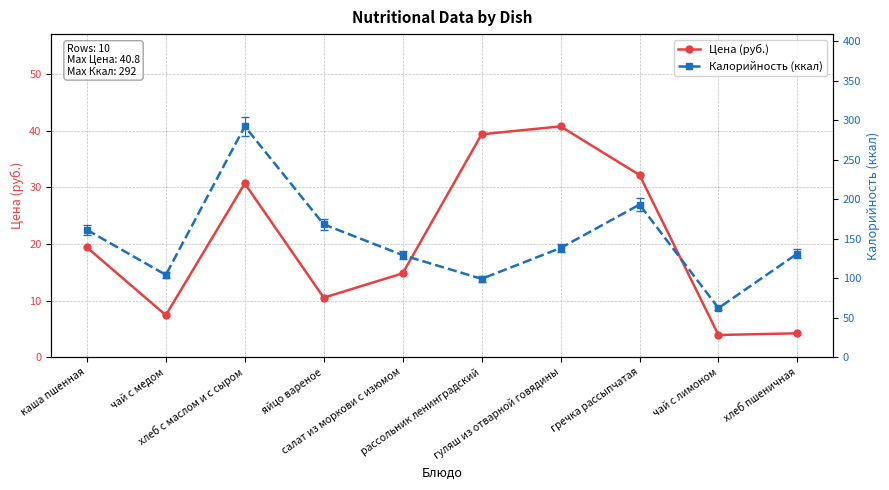

Is the value of Калорийность (ккал) at хлеб с маслом и с сыром greater than the value of Цена (руб.) at гуляш из отварной говядины?

Yes